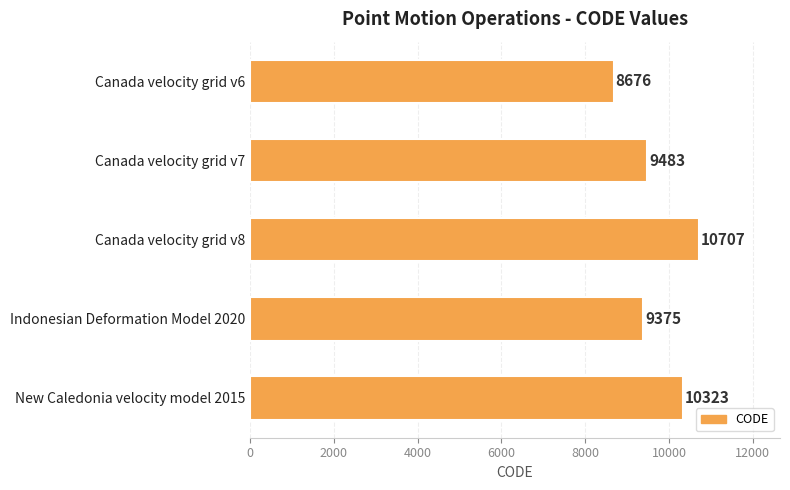

What is the greatest value displayed?

10707